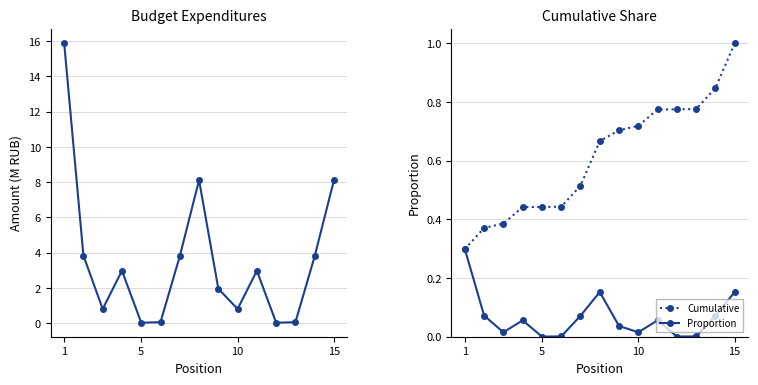

How many lines are shown in the chart?

3